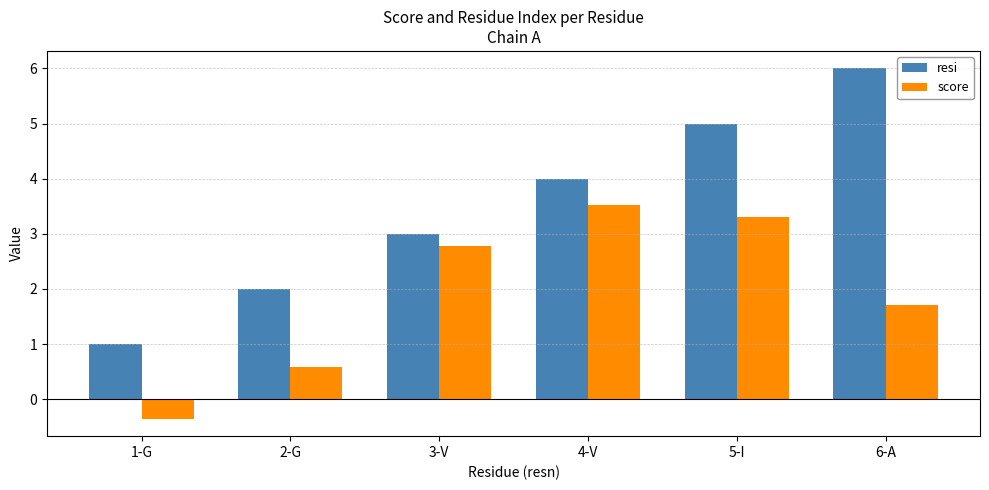

What is the maximum value for score?

3.5